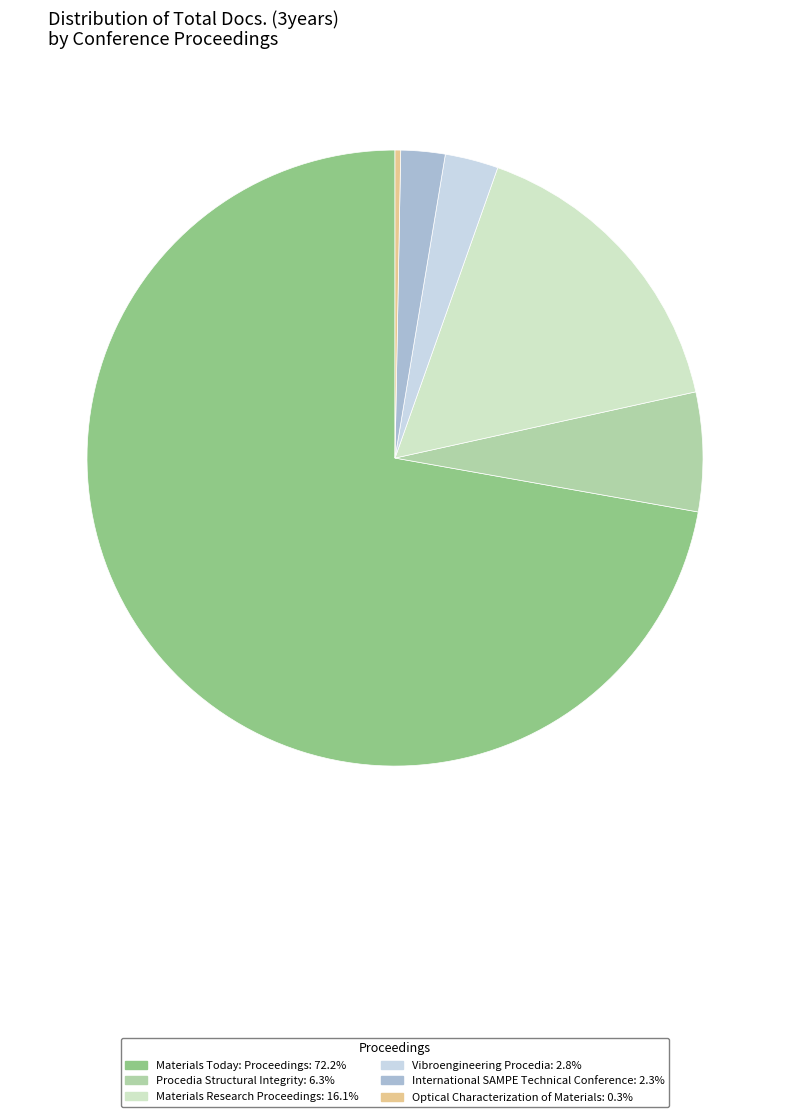

How many segments does this pie chart have?

6